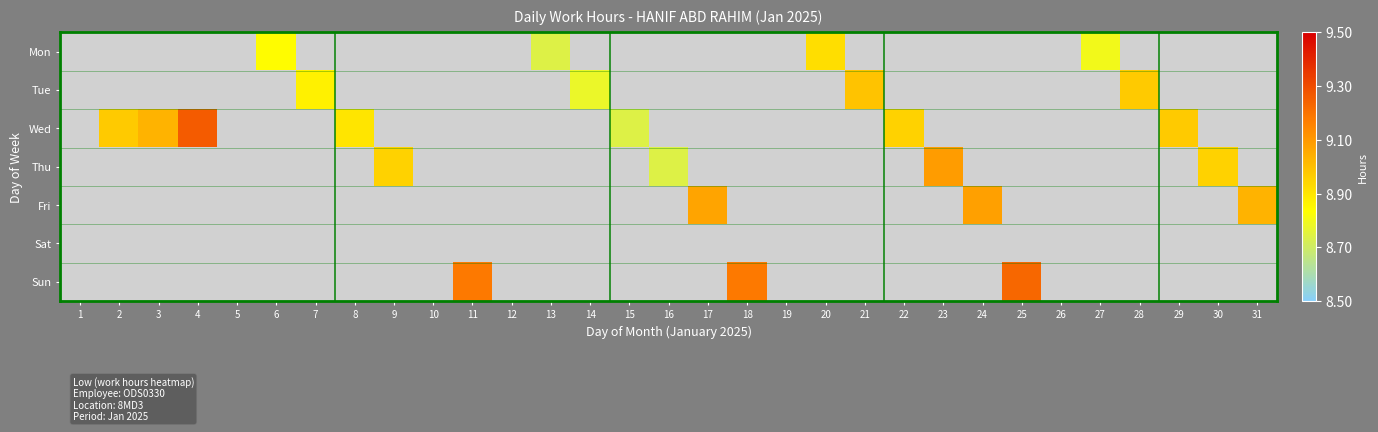

What is the maximum value shown in the chart?

9.3